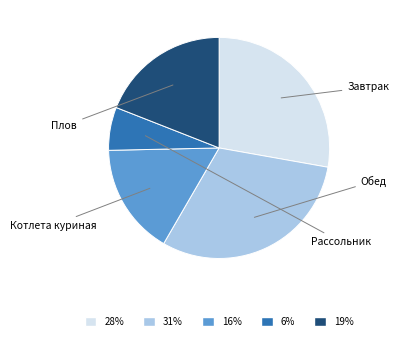

Is there any slice that represents more than half of the pie?

No